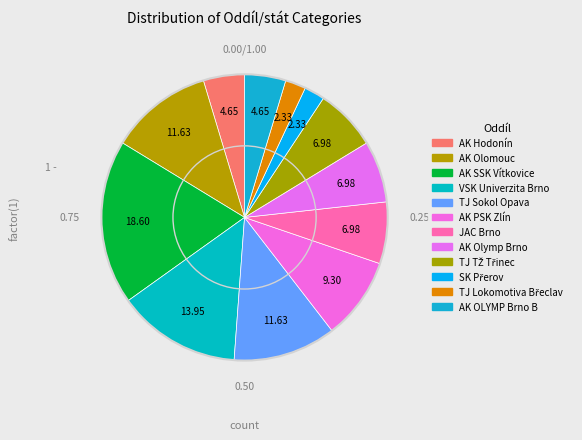

True or false: AK PSK Zlín accounts for 3% of the total.

False